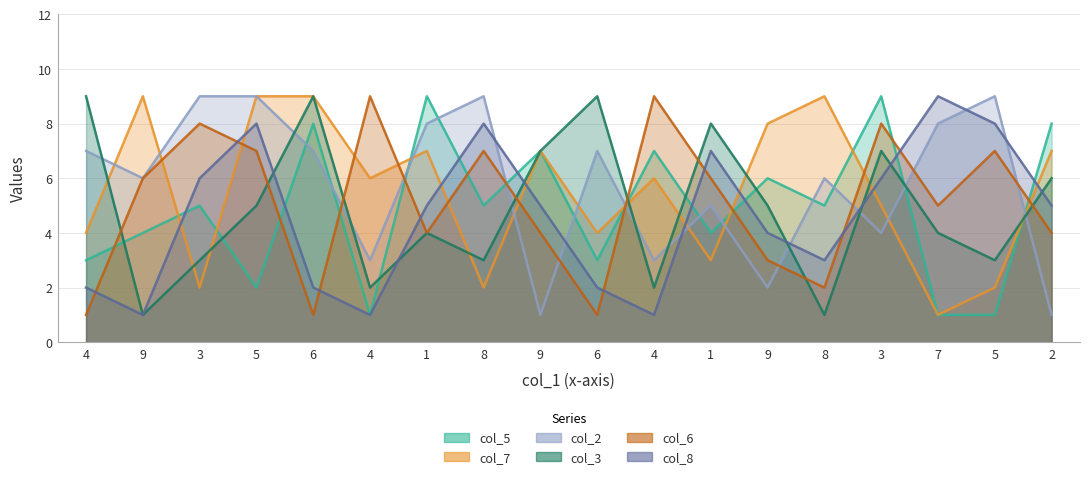

What is the greatest value displayed?

9